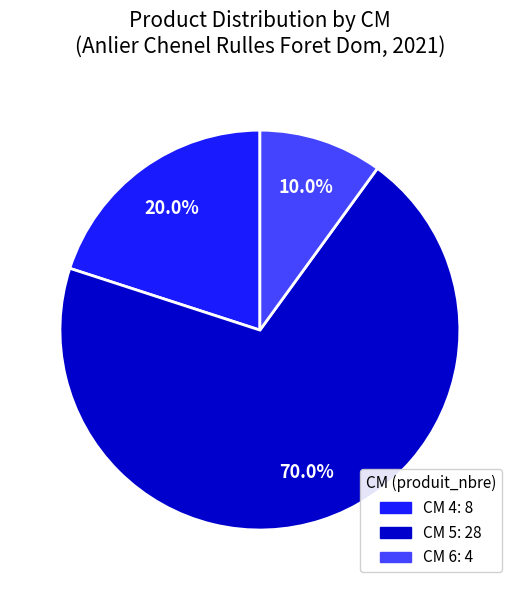

Is there any slice that represents more than half of the pie?

Yes